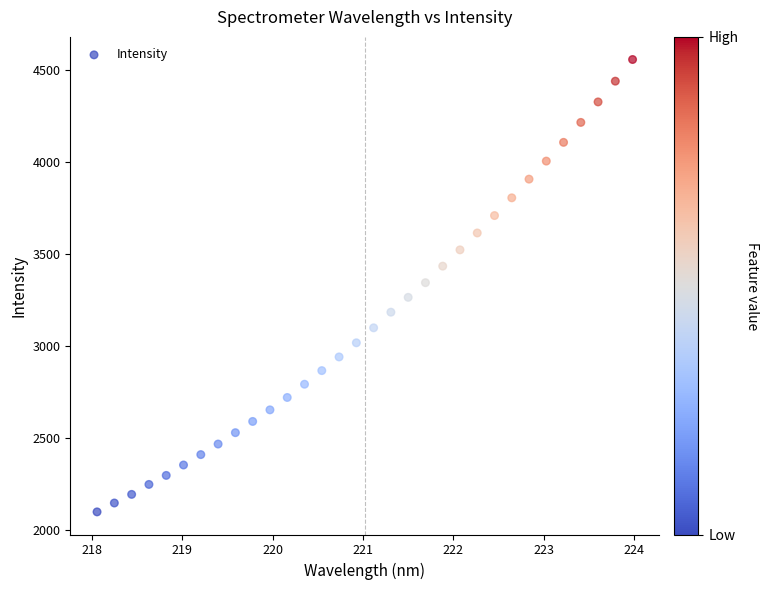

What is the range of X values (max minus min)?

5.9